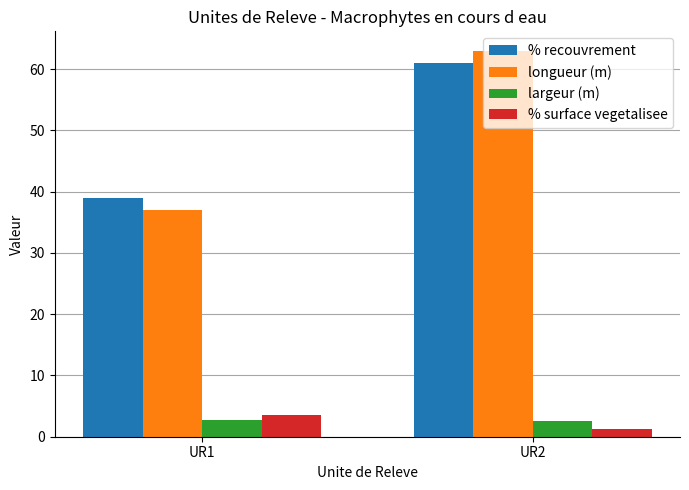

Between UR1 and UR2, which series saw the biggest shift?

longueur (m)